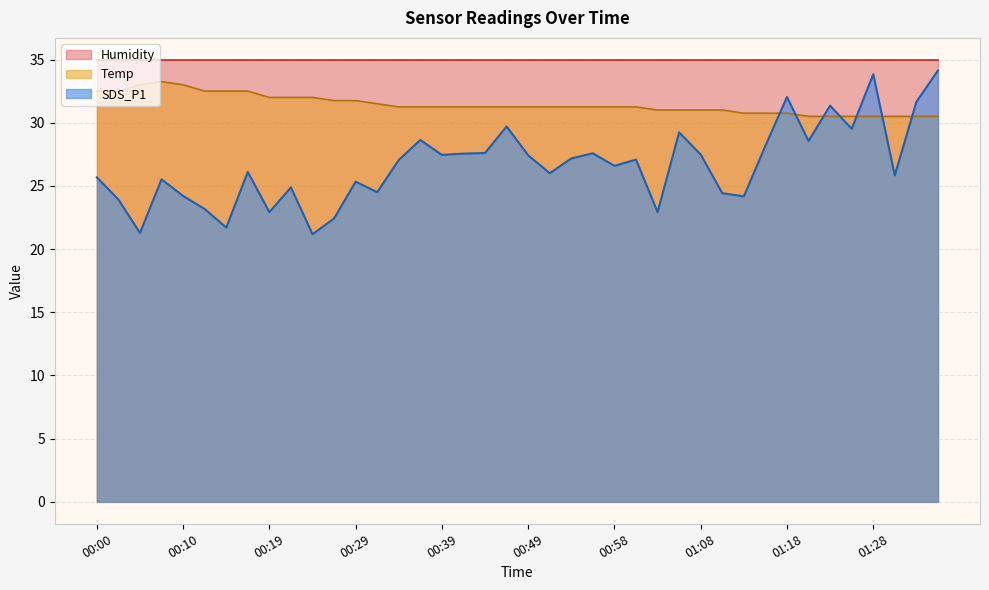

What is the sum of the Temp values at 00:24 and 01:15?

62.8